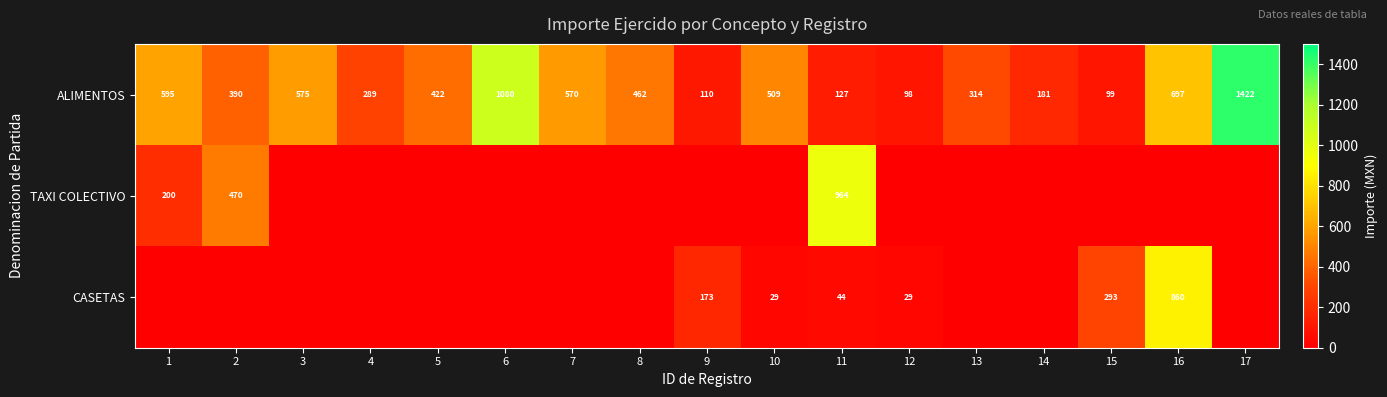

At which category is the sum across all series the highest?

16